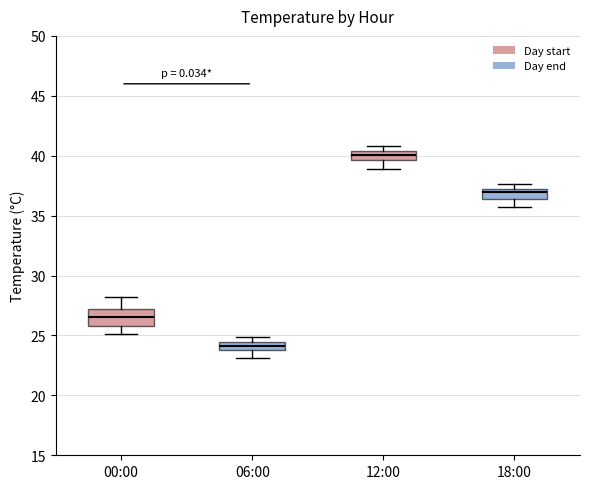

Which box has the lowest median line?

06:00